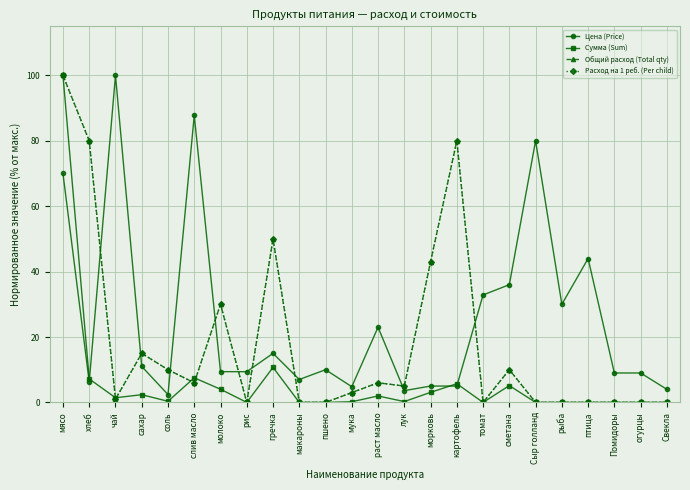

Reading left to right, what are all the values shown in this chart?

Цена (Price): 70.0	6.3	100.0	11.0	2.4	87.8	9.4	9.4	15.0	7.0	10.0	4.8	23.0	3.6	5.0	5.0	32.9	36.0	80.0	30.0	44.0	9.0	9.0	4.0
Сумма (Sum): 100.0	7.2	1.4	2.4	0.3	7.5	4.0	0.0	10.7	0.0	0.0	0.2	2.0	0.3	3.1	5.7	0.0	5.1	0.0	0.0	0.0	0.0	0.0	0.0
Общий расход (Total qty): 100.0	80.0	1.0	15.0	10.0	6.0	30.0	0.0	50.0	0.0	0.0	3.0	6.0	5.0	43.0	80.0	0.0	10.0	0.0	0.0	0.0	0.0	0.0	0.0
Расход на 1 реб. (Per child): 100.0	80.0	1.0	15.0	10.0	6.0	30.0	0.0	50.0	0.0	0.0	3.0	6.0	5.0	43.0	80.0	0.0	10.0	0.0	0.0	0.0	0.0	0.0	0.0